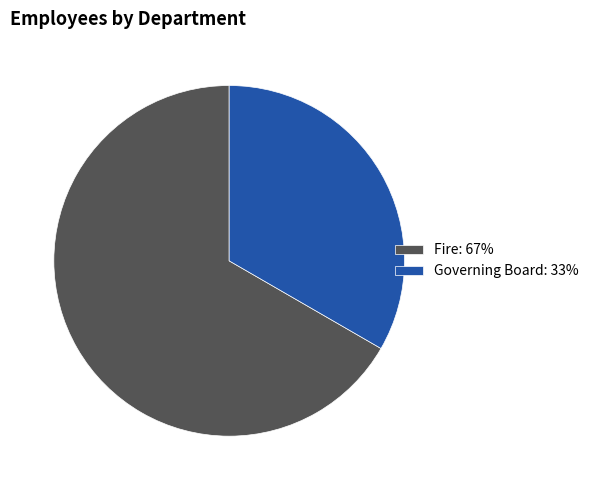

Count the number of slices in the pie.

2